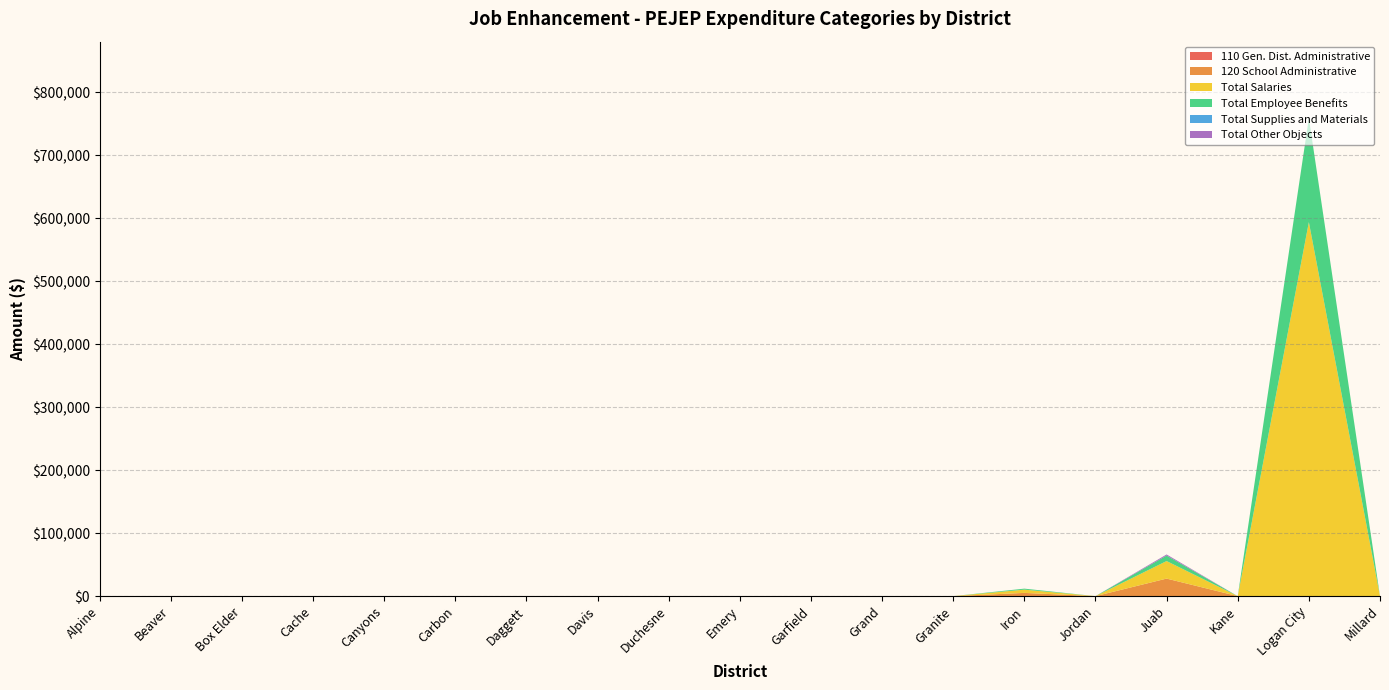

Reading left to right, list all the values displayed in this chart.

110 Gen. Dist. Administrative: 0.0	0.0	0.0	0.0	0.0	0.0	0.0	0.0	0.0	0.0	0.0	0.0	0.0	0.0	0.0	0.0	0.0	0.0	0.0
120 School Administrative: 0.0	0.0	0.0	0.0	0.0	0.0	0.0	0.0	0.0	0.0	0.0	0.0	0.0	5140.0	0.0	27844.7	0.0	0.0	0.0
Total Salaries: 0.0	0.0	0.0	0.0	0.0	0.0	0.0	0.0	0.0	0.0	0.0	0.0	0.0	5140.0	0.0	27844.7	0.0	593569.9	0.0
Total Employee Benefits: 0.0	0.0	0.0	0.0	0.0	0.0	0.0	0.0	0.0	0.0	0.0	0.0	0.0	1611.0	0.0	8723.9	0.0	165282.8	0.0
Total Supplies and Materials: 0.0	0.0	0.0	0.0	0.0	0.0	0.0	0.0	0.0	0.0	0.0	0.0	0.0	0.0	0.0	0.0	0.0	0.0	0.0
Total Other Objects: 0.0	0.0	0.0	0.0	0.0	0.0	0.0	0.0	0.0	0.0	0.0	0.0	0.0	0.0	0.0	1719.0	0.0	0.0	0.0